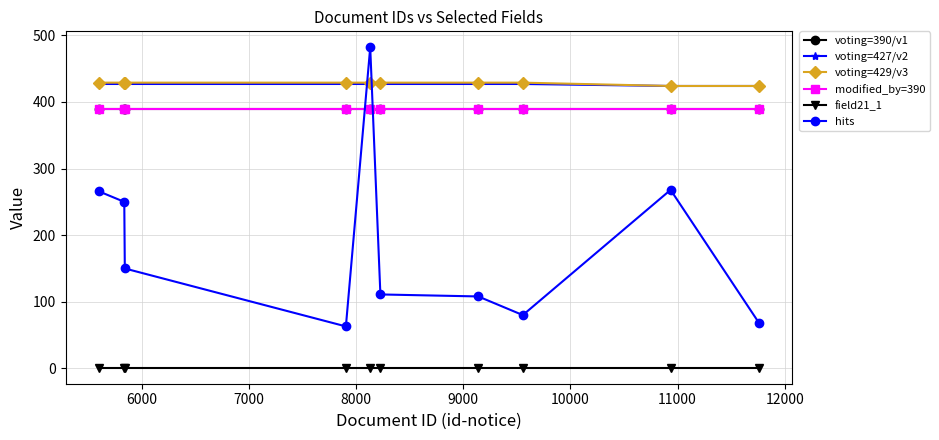

Does the chart have visible grid lines?

Yes